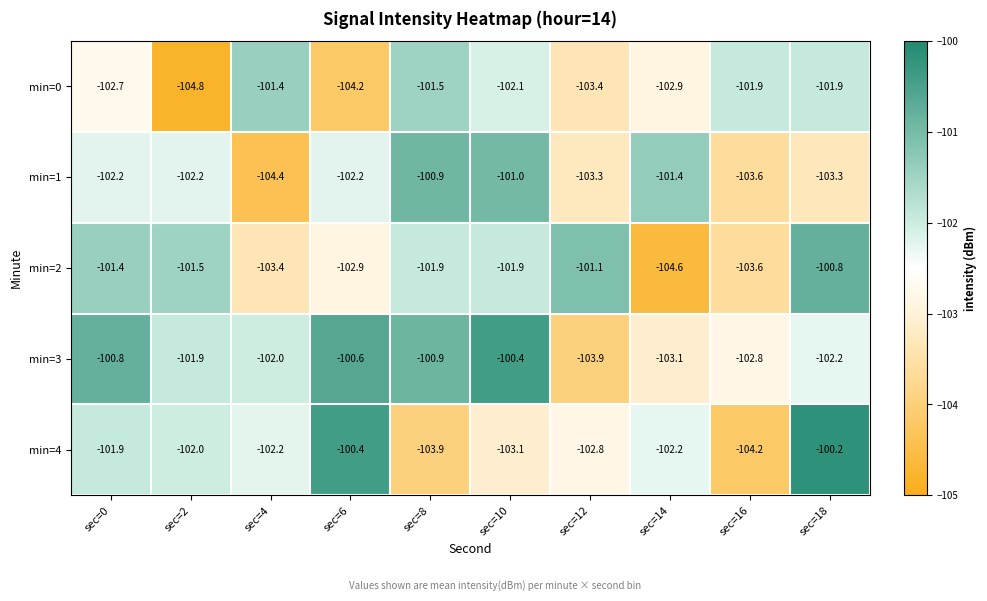

What is the spread (max minus min) of values at sec=18?

3.1